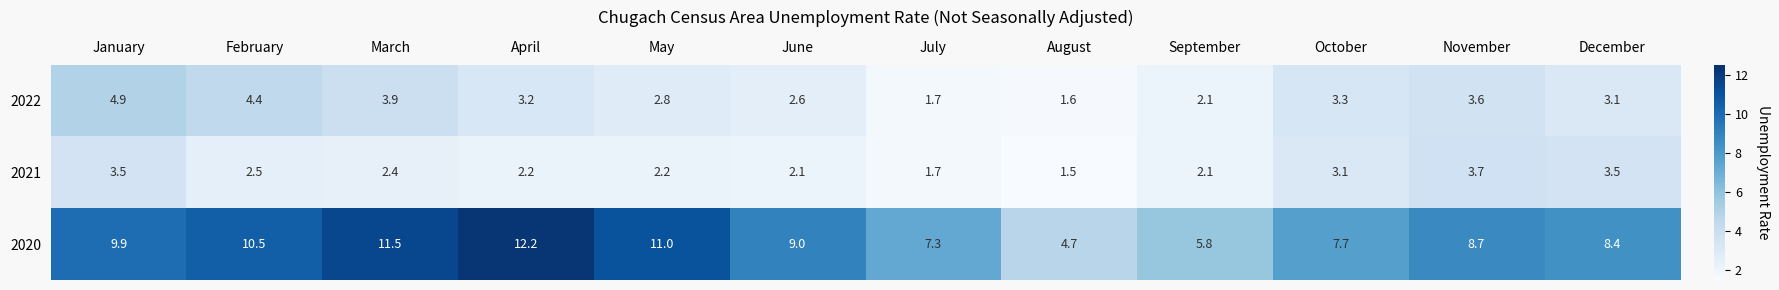

What is the total value across all series at May?

16.0